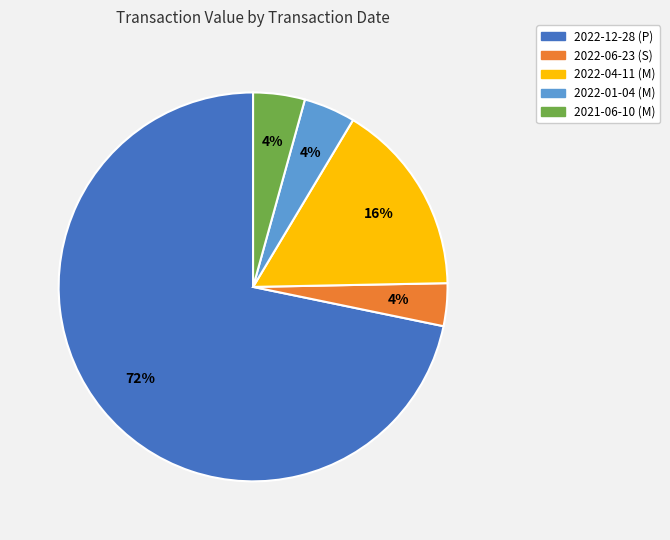

To the nearest percent, what is the difference between the largest and smallest slice percentages?

68%